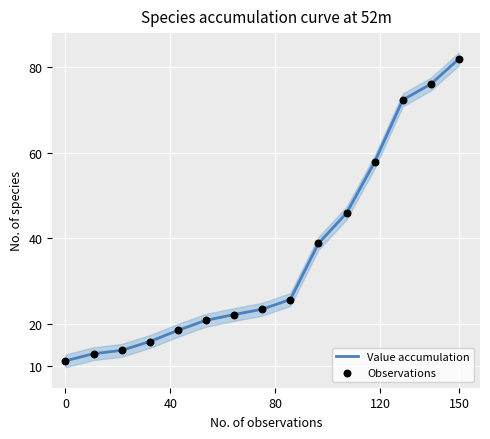

Which series has the largest Y range (max minus min)?

Value accumulation